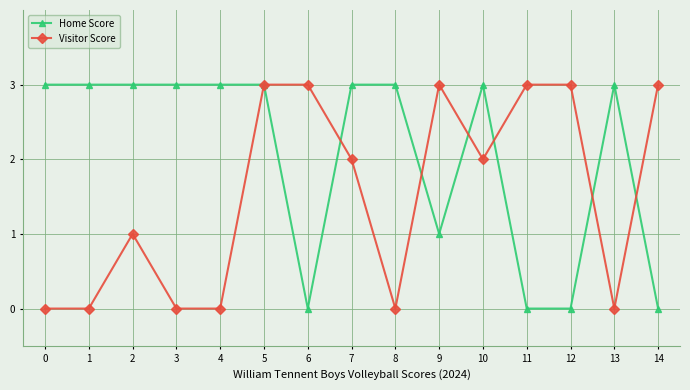

How many Visitor Score values are between 0 and 3?

15